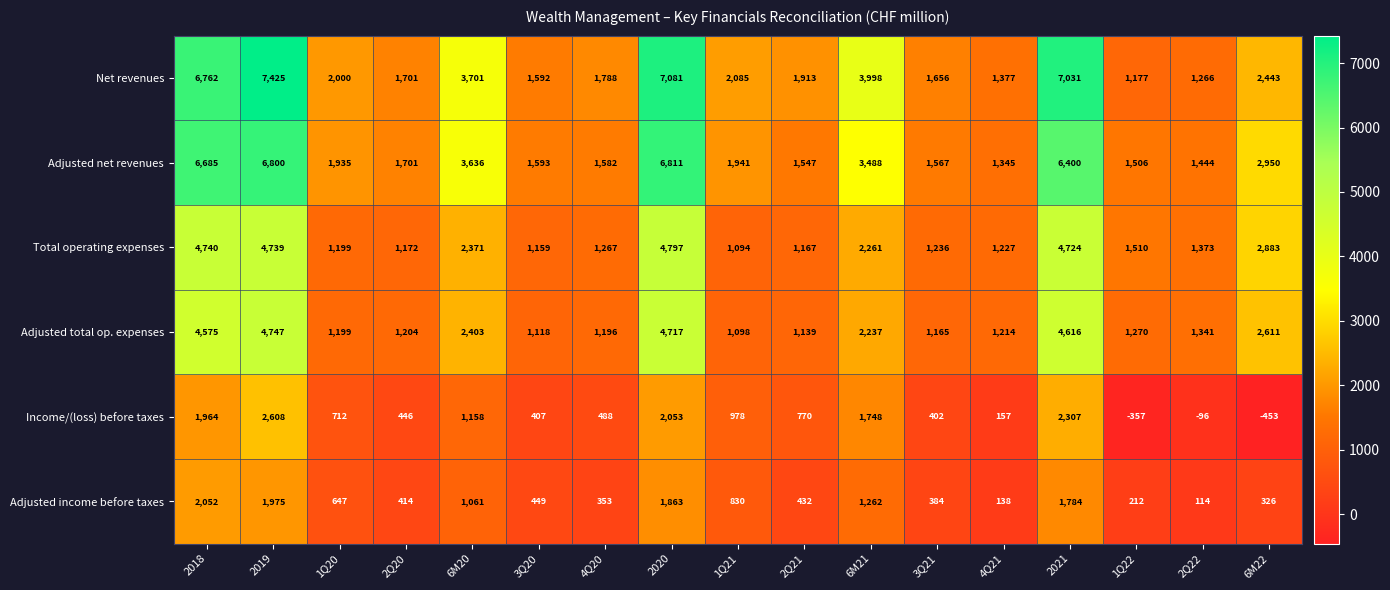

What is the average value of the Total operating expenses series?

2289